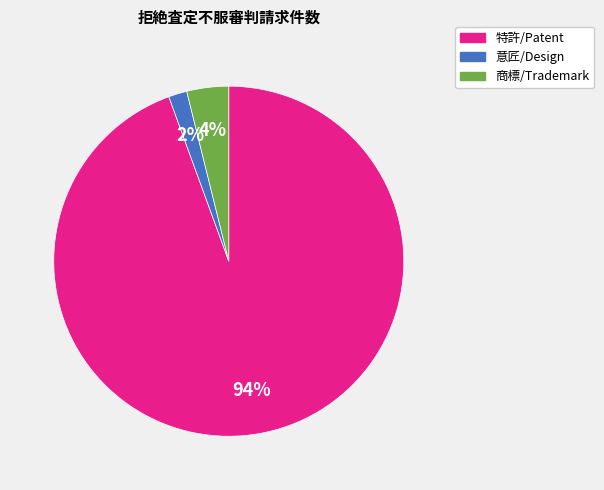

Which slice is the smallest?

意匠/Design